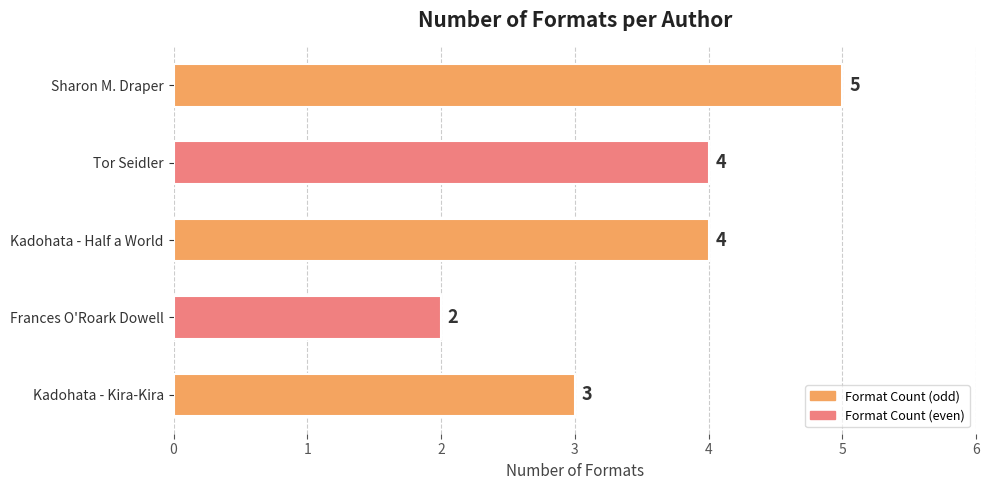

What is the sum of all values?

18